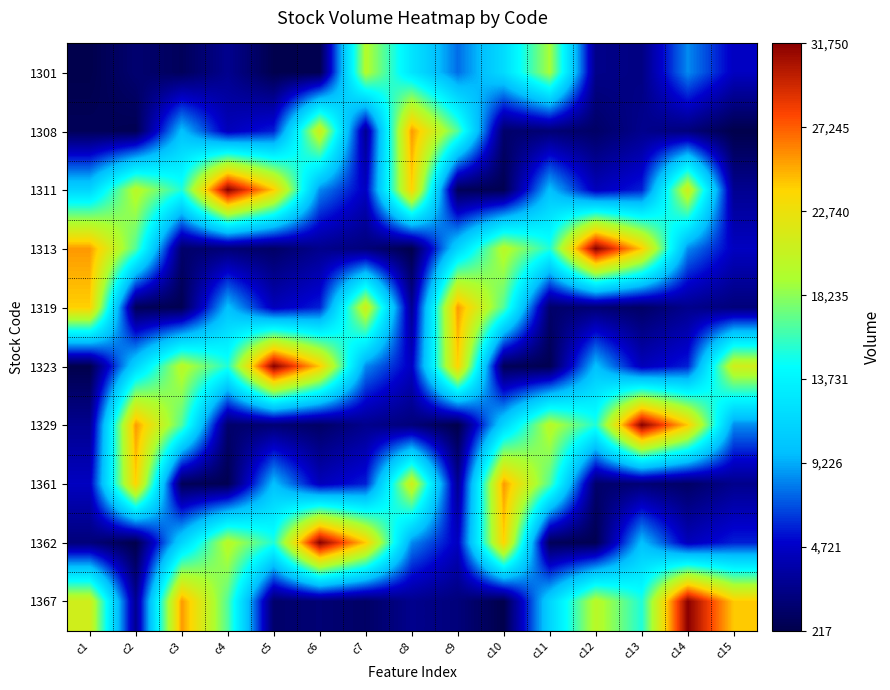

Count the number of data series in this chart.

10